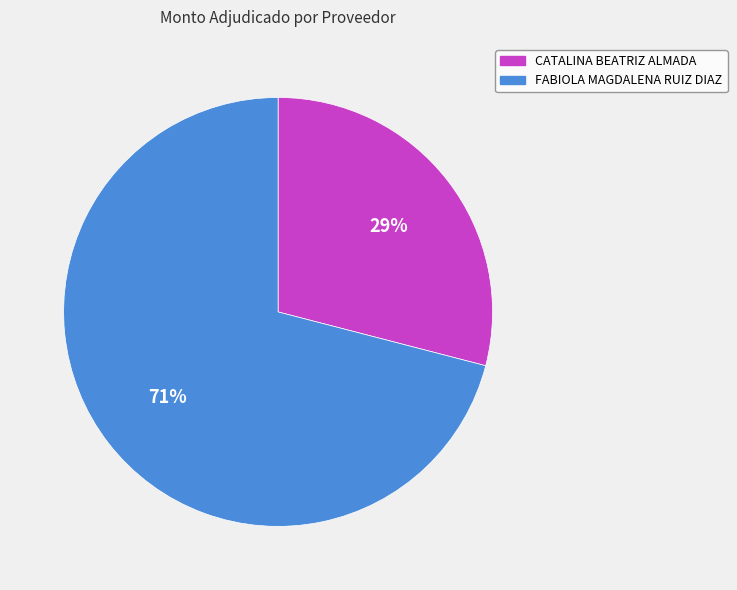

Do FABIOLA MAGDALENA RUIZ DIAZ and CATALINA BEATRIZ ALMADA together represent more than half of the pie?

Yes